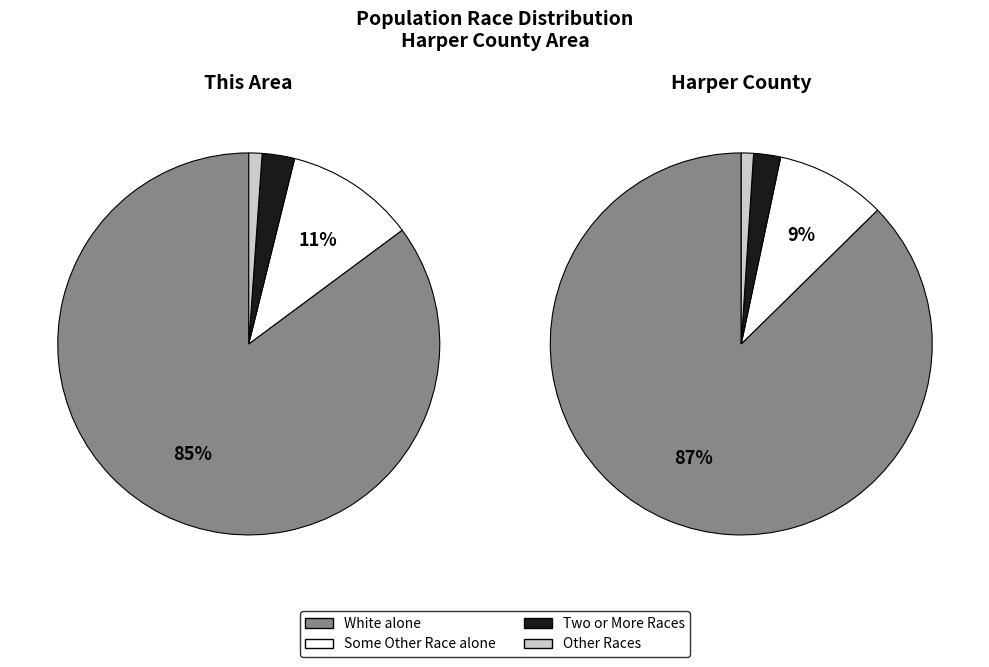

To the nearest percent, what is the average slice percentage?

25%